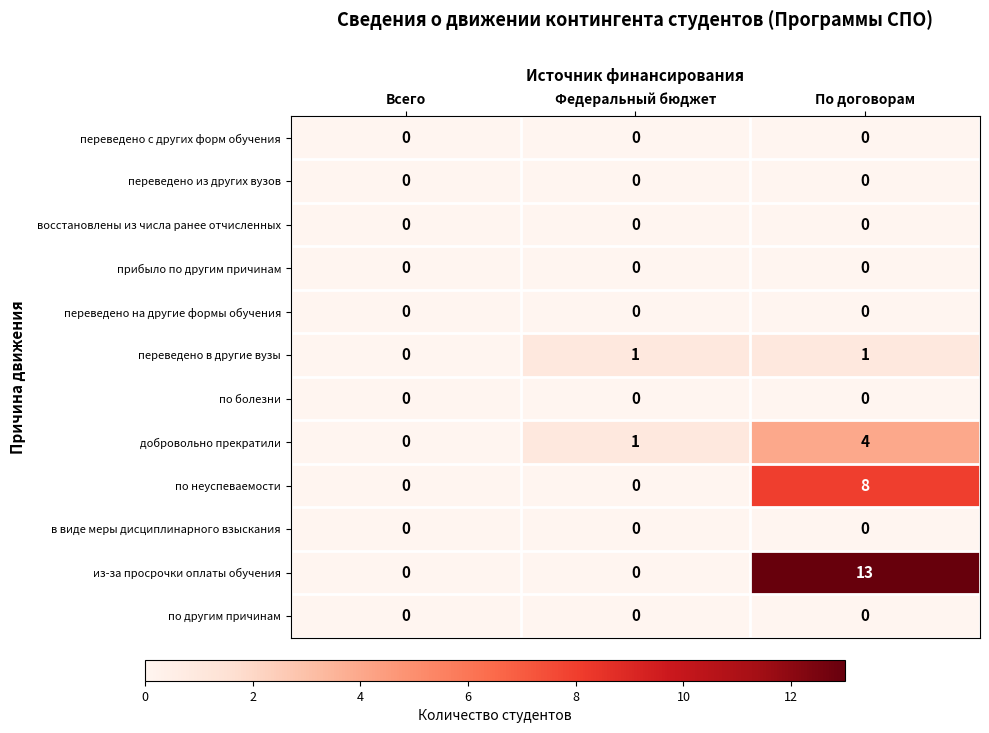

Which series has the widest spread of values?

из-за просрочки оплаты обучения